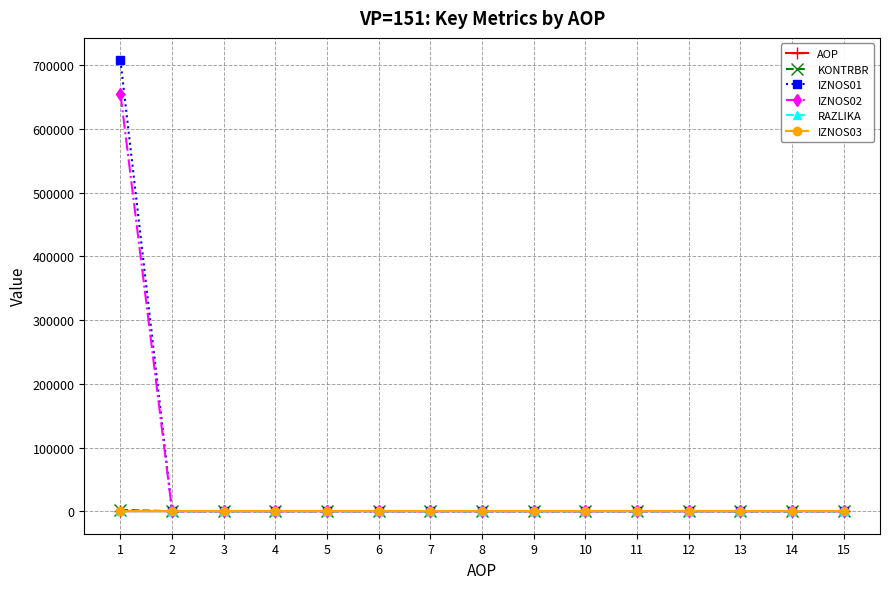

How many distinct data groups are displayed?

6